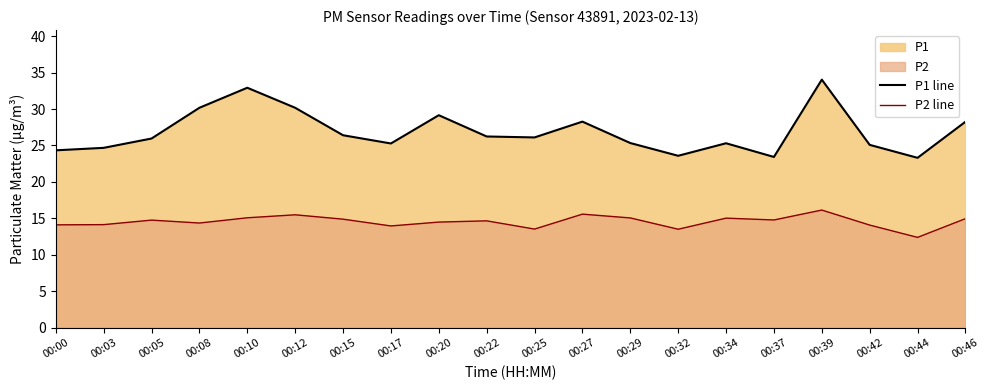

The value of P1 line at 00:39 is 56.4. True or false?

False